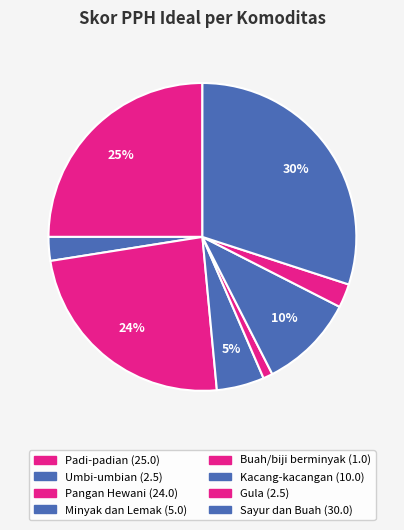

Which slice is the largest?

Sayur dan Buah